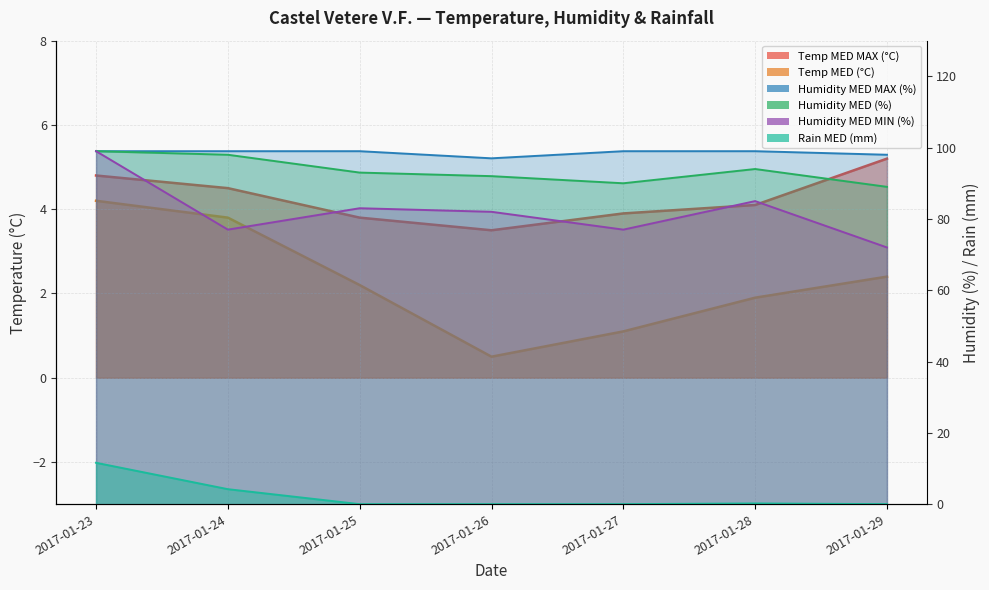

What is the spread (max minus min) of values at 2017-01-23?

94.8